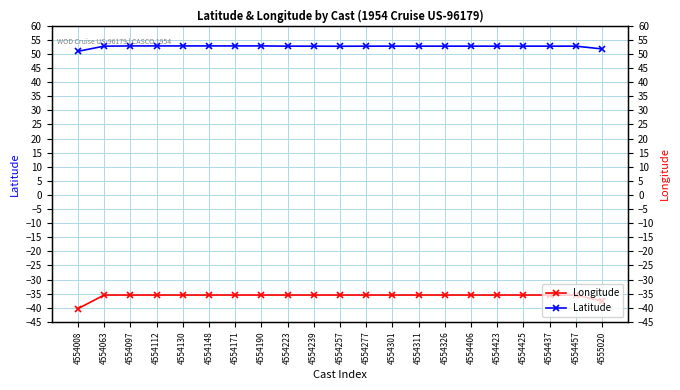

Which series changed the most between 4554130 and 4554257?

Latitude